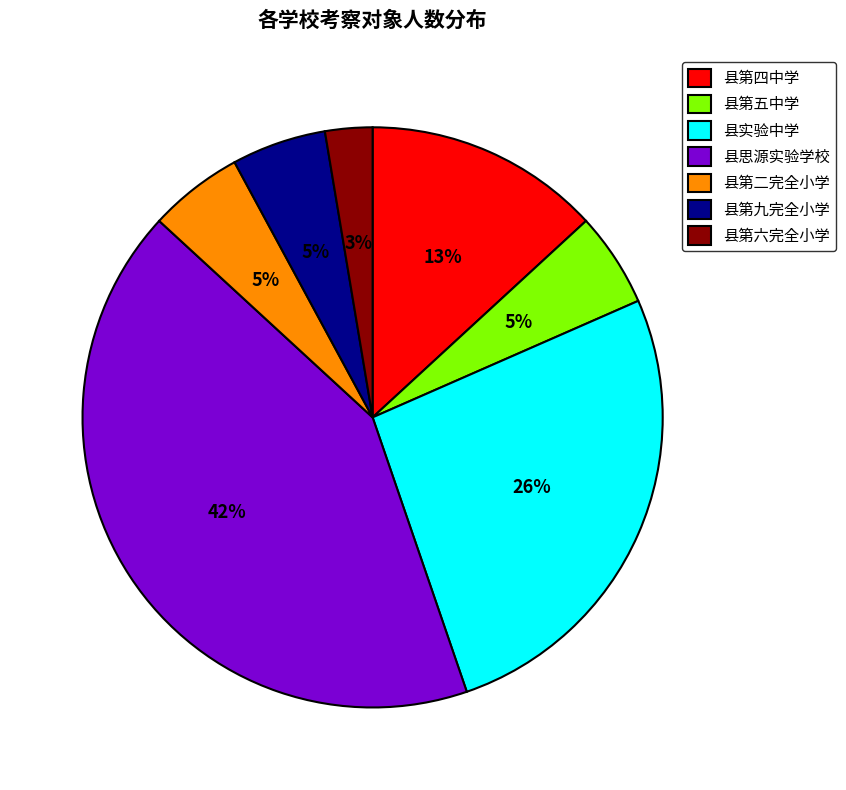

Does 县实验中学 account for over 50% of the chart?

No